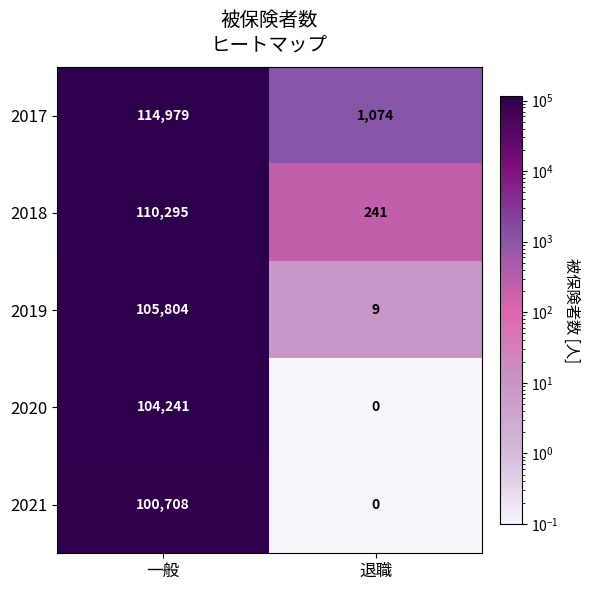

At which category is the sum across all series the highest?

一般